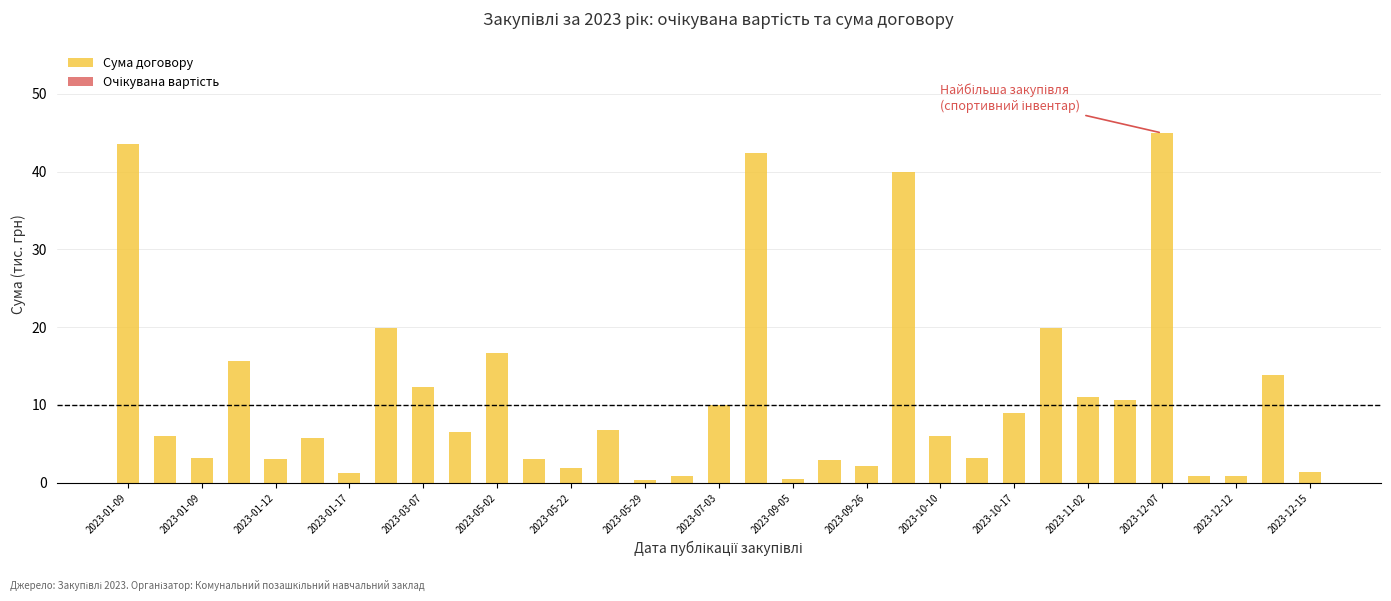

What is the sum of all values?

366.0